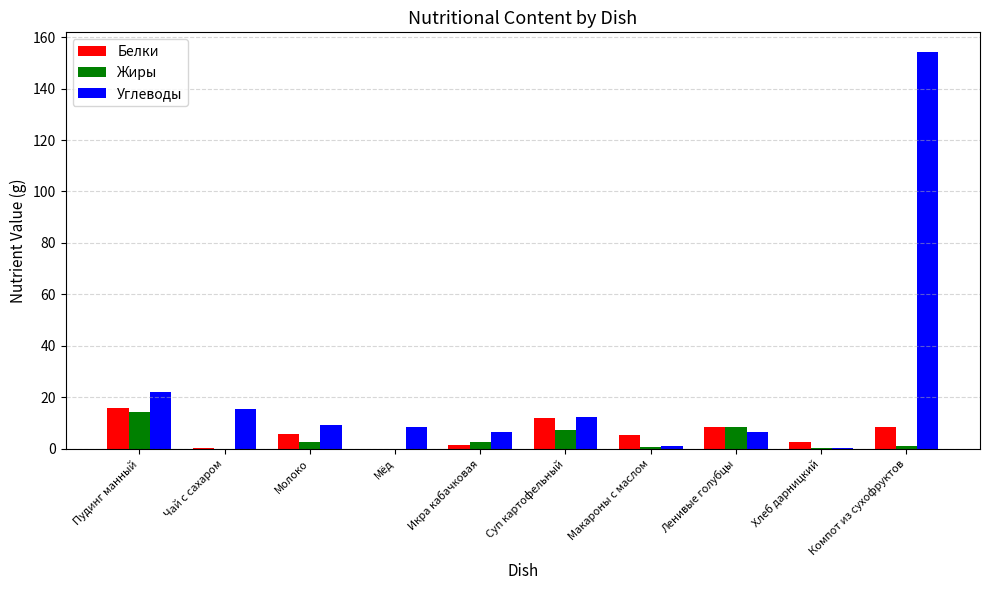

What is the maximum value for Белки?

15.8